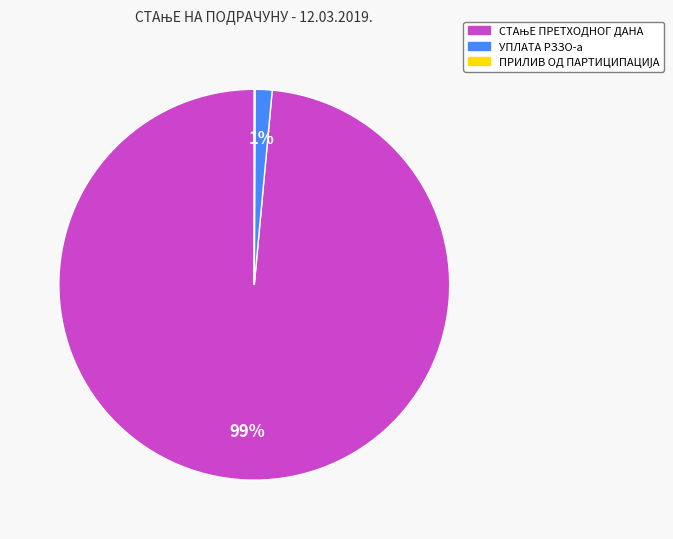

To the nearest percent, what is the average slice percentage?

33%